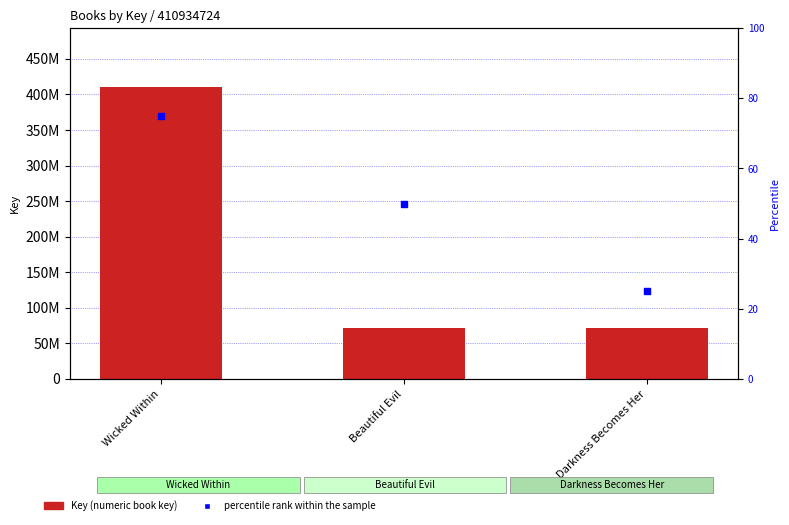

What are all the series names shown in the legend?

Key, percentile rank within the sample